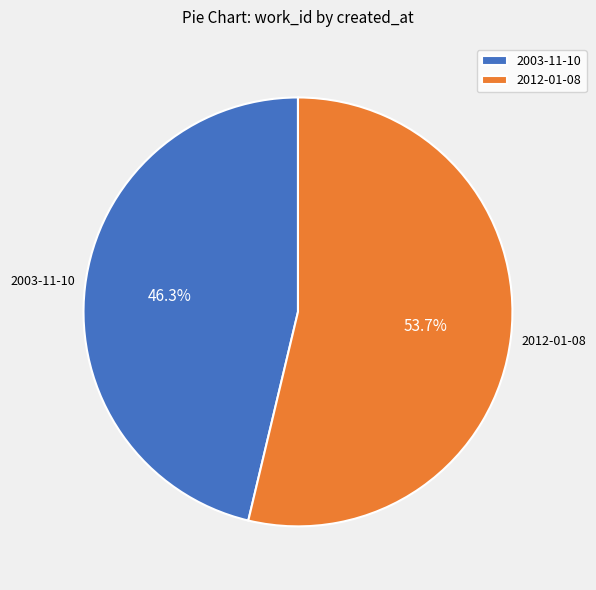

Combined, do 2003-11-10 and 2012-01-08 account for over 50%?

Yes